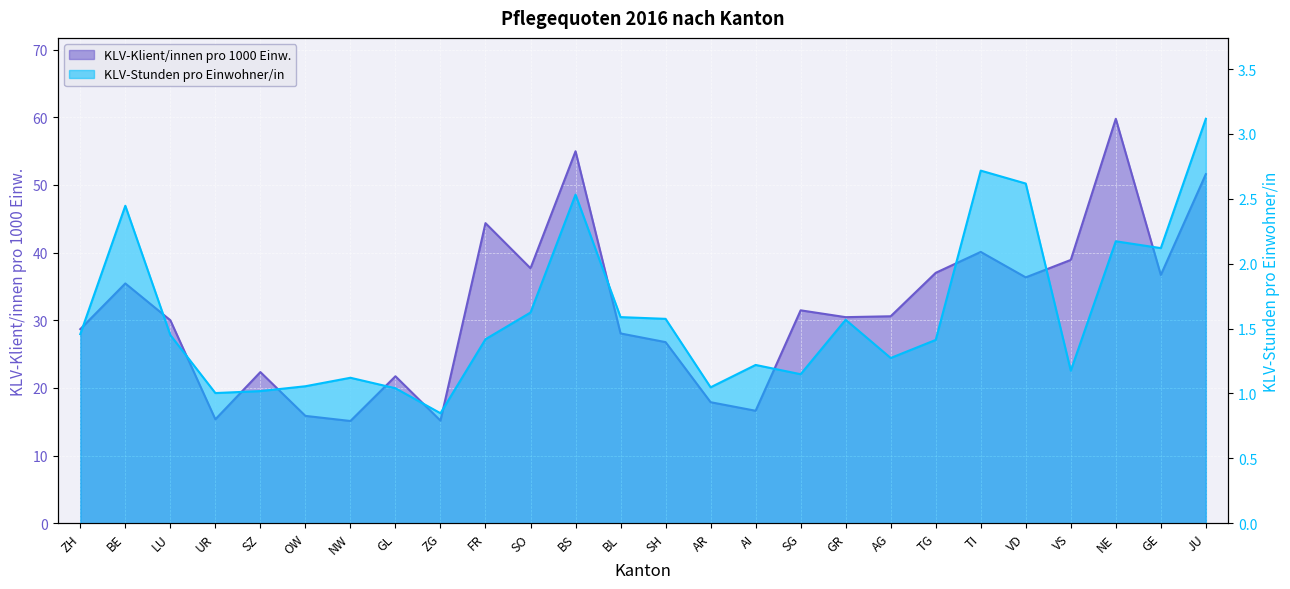

At which category does KLV-Stunden pro Einwohner/in reach its first local peak?

BE